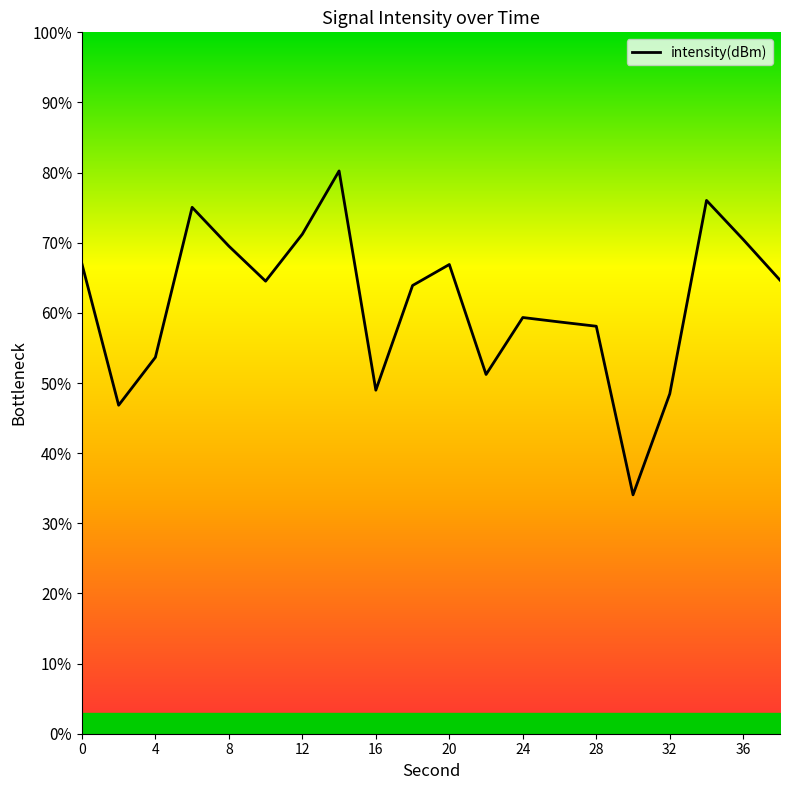

How many lines are shown in the chart?

1